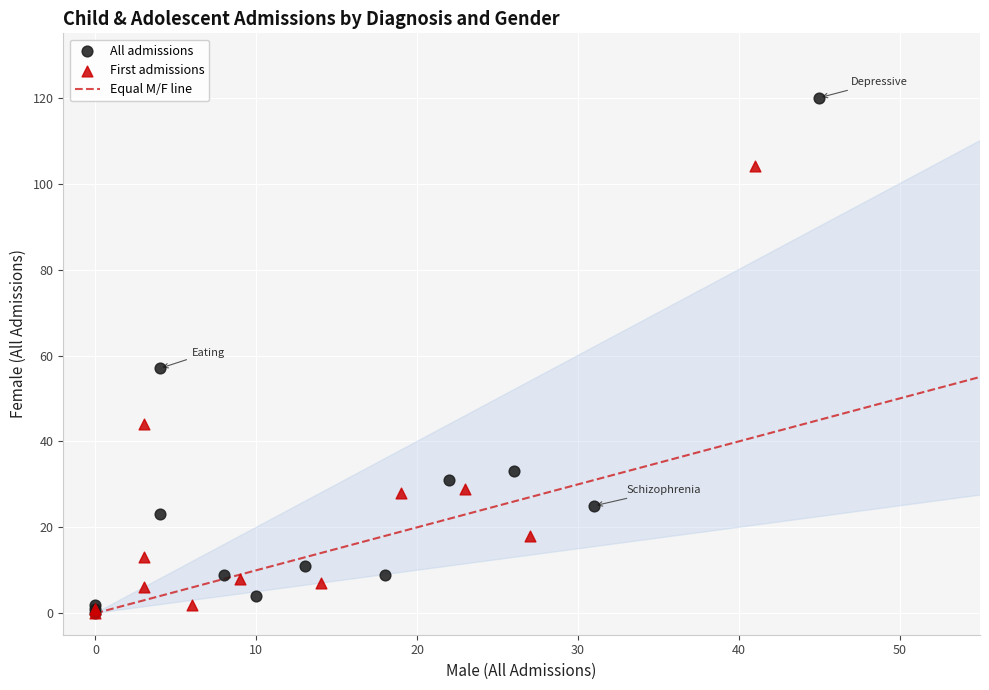

Which series contains the highest Y value?

All admissions